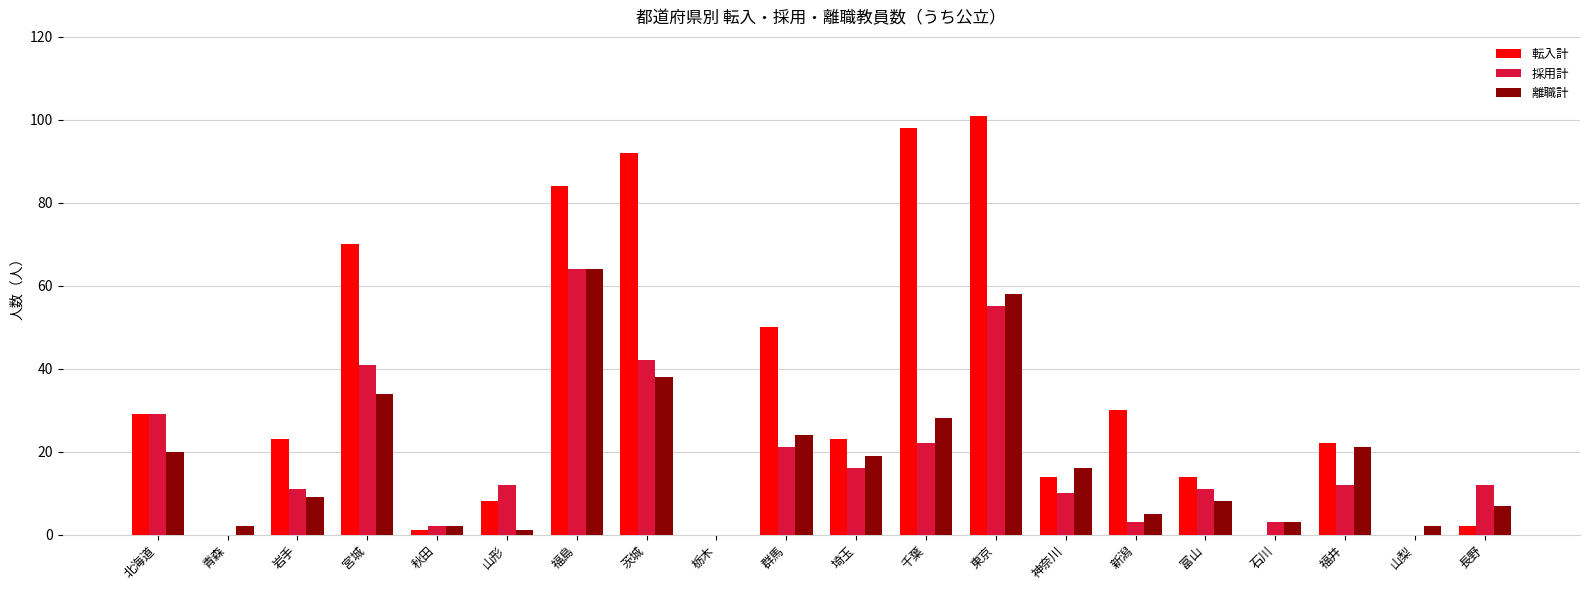

Is the value of 離職計 at 新潟 greater than the value of 転入計 at 千葉?

No